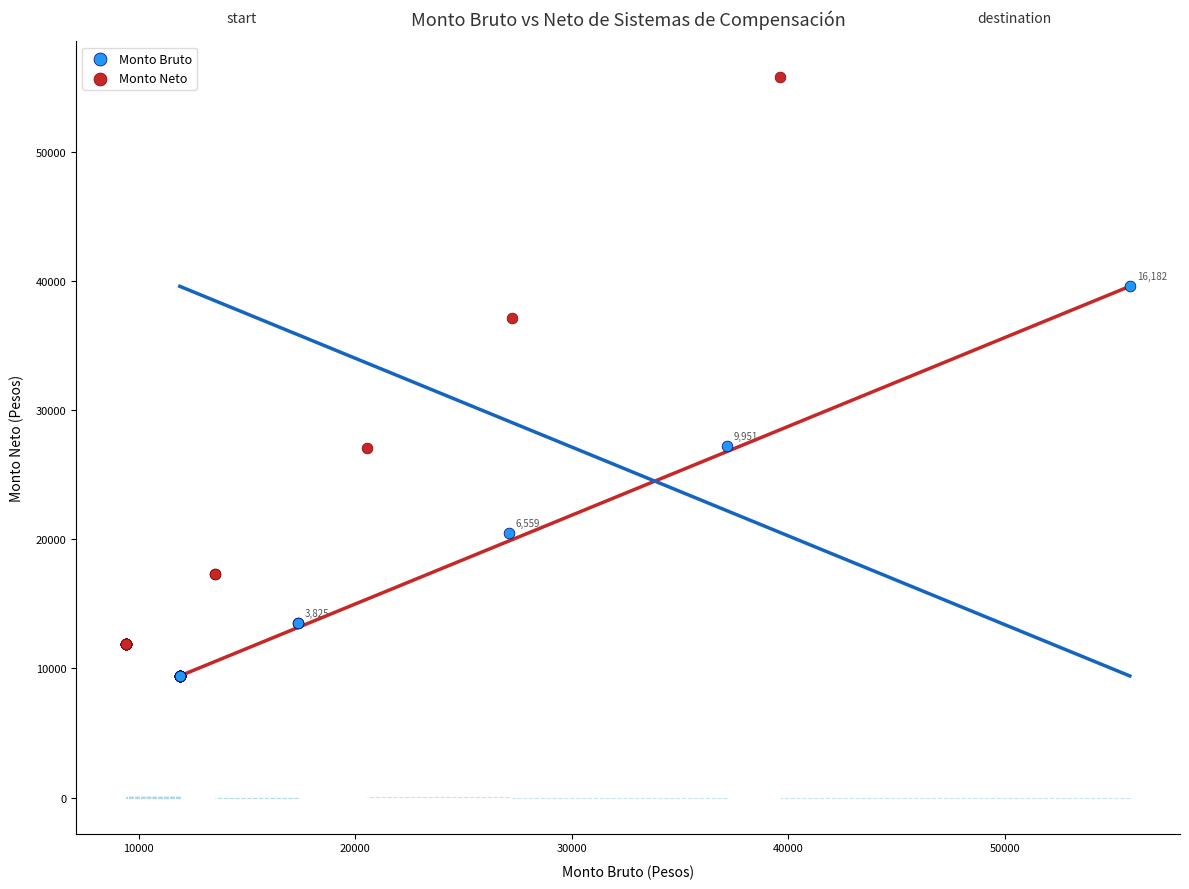

Which series contains the lowest Y value?

Monto Bruto